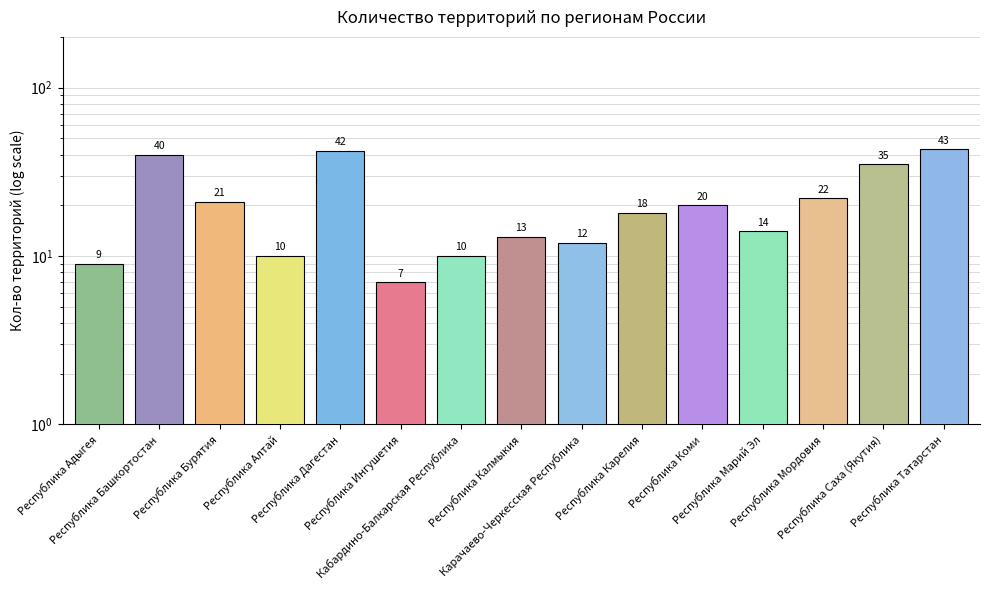

List the labels in order of value, smallest first.

Республика Ингушетия, Республика Адыгея, Республика Алтай, Кабардино-Балкарская Республика, Карачаево-Черкесская Республика, Республика Калмыкия, Республика Марий Эл, Республика Карелия, Республика Коми, Республика Бурятия, Республика Мордовия, Республика Саха (Якутия), Республика Башкортостан, Республика Дагестан, Республика Татарстан